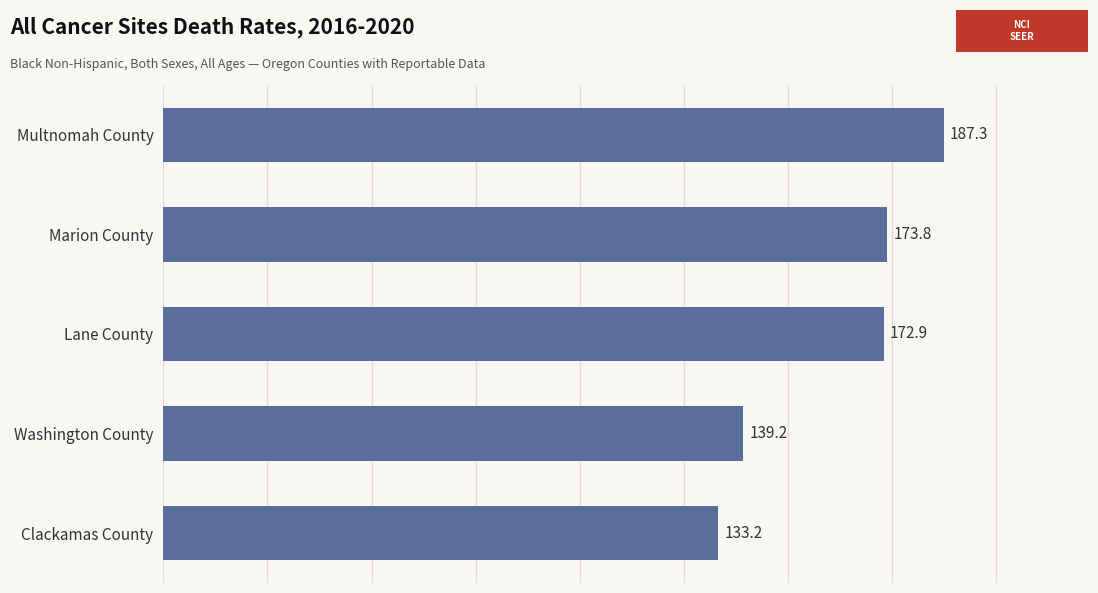

What is the difference between the second highest and minimum values?

40.6